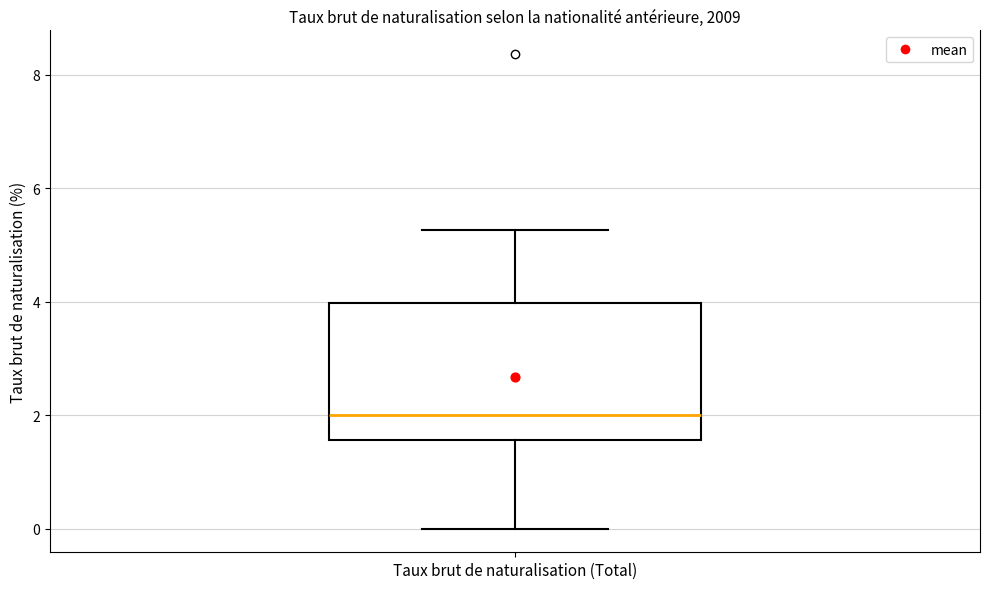

Transcribe this box plot: give where the median line is, the range the box spans, and where the two whiskers end, as read against the y-axis. The values are not printed on the chart, so give them approximately, as read against the axis.

median 2.0, box 1.6 to 4.0, whiskers 0.0 to 5.2